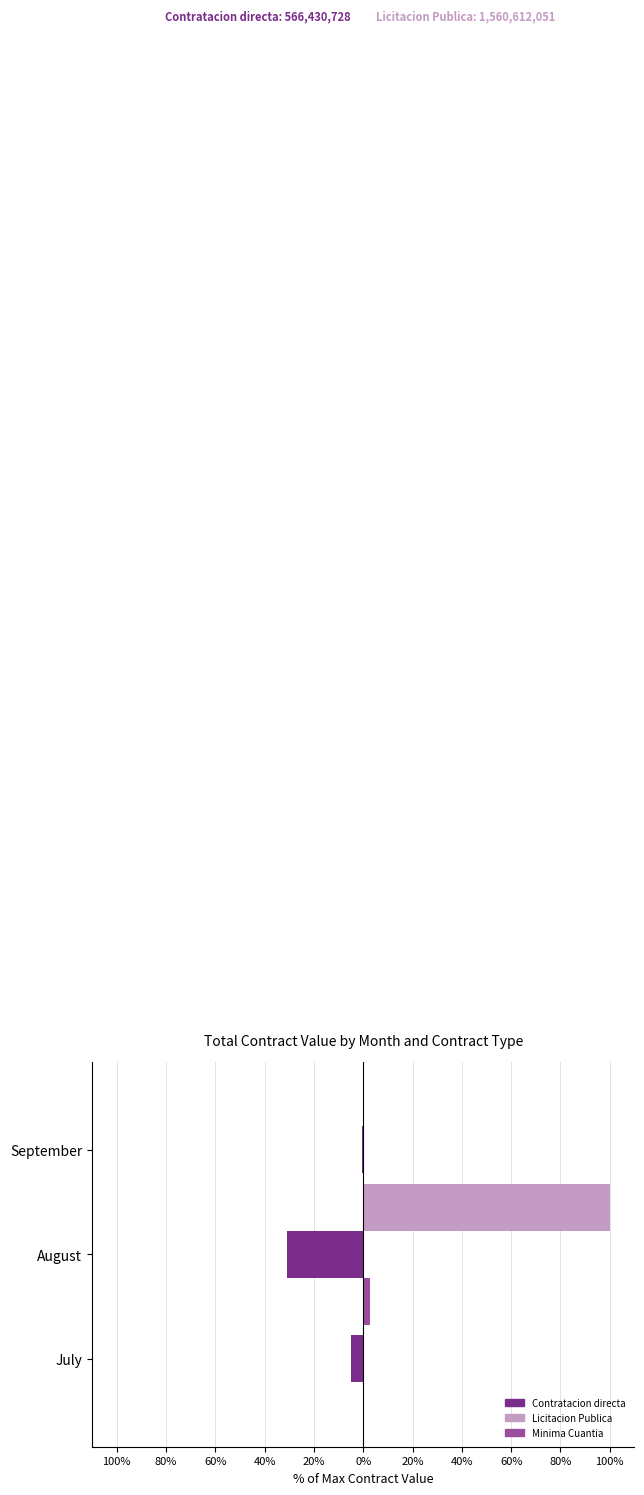

Rank the series by their maximum value, from lowest to highest.

Contratacion directa, Minima Cuantia, Licitacion Publica